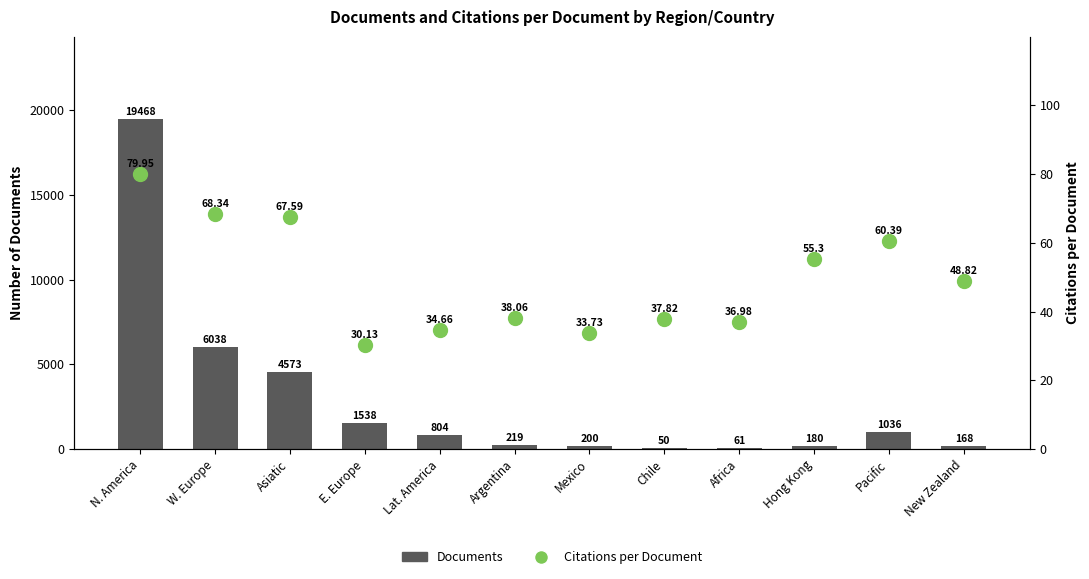

What is the value of the Documents bar at the 7th from the left?

200.0